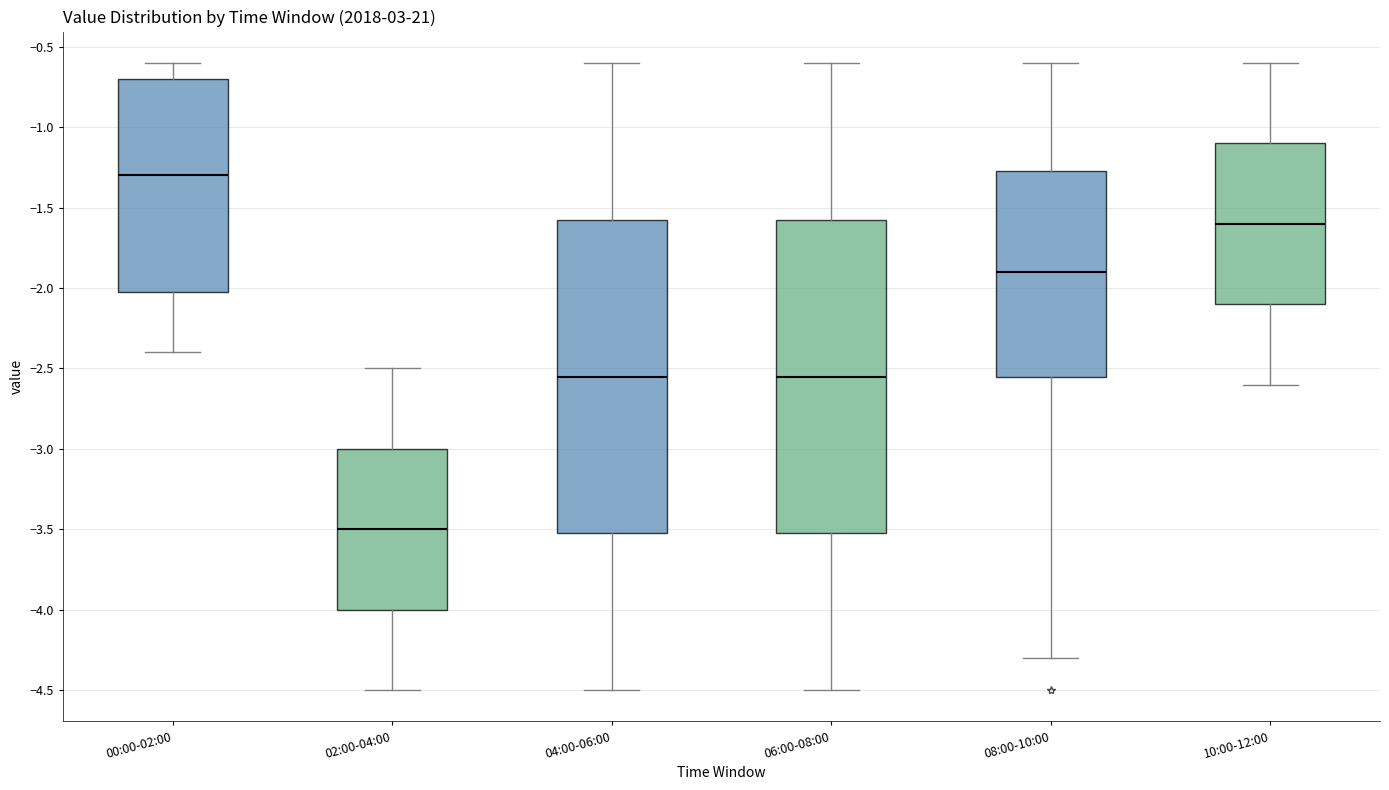

Reading left to right, read every box against the y-axis: the position of its median line, the range the box covers, and the ends of its whiskers. The values are not printed on the chart, so give them approximately, as read against the axis.

00:00-02:00: median -1.30, box -2.00 to -0.70, whiskers -2.40 to -0.60
02:00-04:00: median -3.50, box -4.00 to -3.00, whiskers -4.50 to -2.50
04:00-06:00: median -2.55, box -3.50 to -1.55, whiskers -4.50 to -0.60
06:00-08:00: median -2.55, box -3.50 to -1.55, whiskers -4.50 to -0.60
08:00-10:00: median -1.90, box -2.55 to -1.25, whiskers -4.30 to -0.60
10:00-12:00: median -1.60, box -2.10 to -1.10, whiskers -2.60 to -0.60